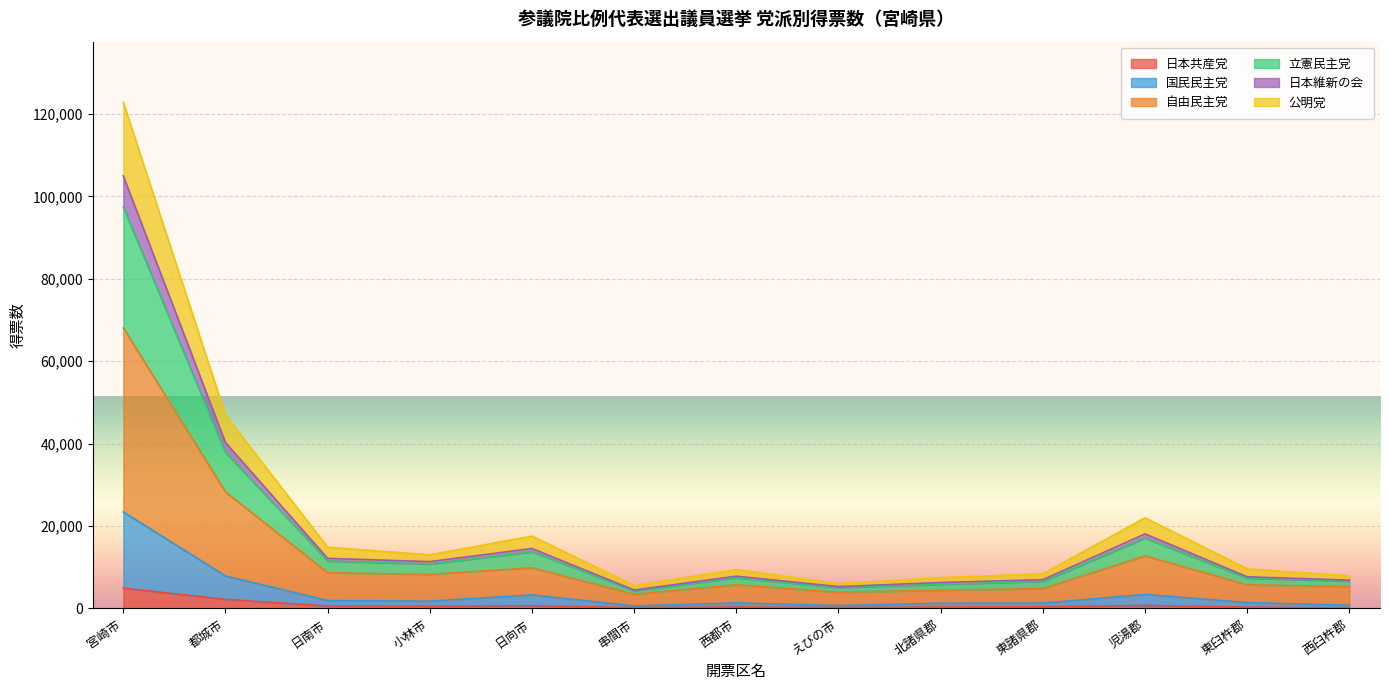

What is the highest value of the 日本共産党 series?

4921